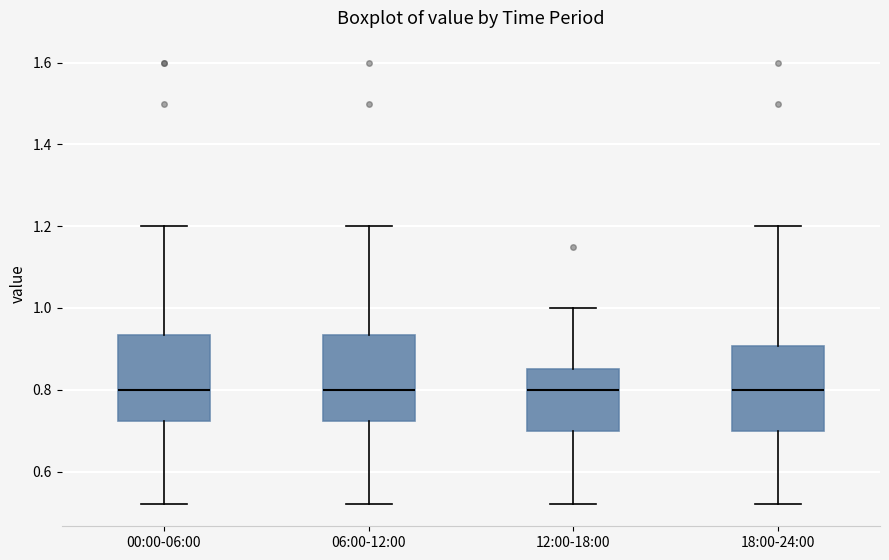

Reading left to right, transcribe this box plot: for each box, give where its median line is, the range the box spans, and where its two whiskers end, as read against the y-axis. The values are not printed on the chart, so give them approximately, as read against the axis.

00:00-06:00: median 0.80, box 0.72 to 0.94, whiskers 0.52 to 1.20
06:00-12:00: median 0.80, box 0.72 to 0.94, whiskers 0.52 to 1.20
12:00-18:00: median 0.80, box 0.70 to 0.86, whiskers 0.52 to 1.00
18:00-24:00: median 0.80, box 0.70 to 0.90, whiskers 0.52 to 1.20